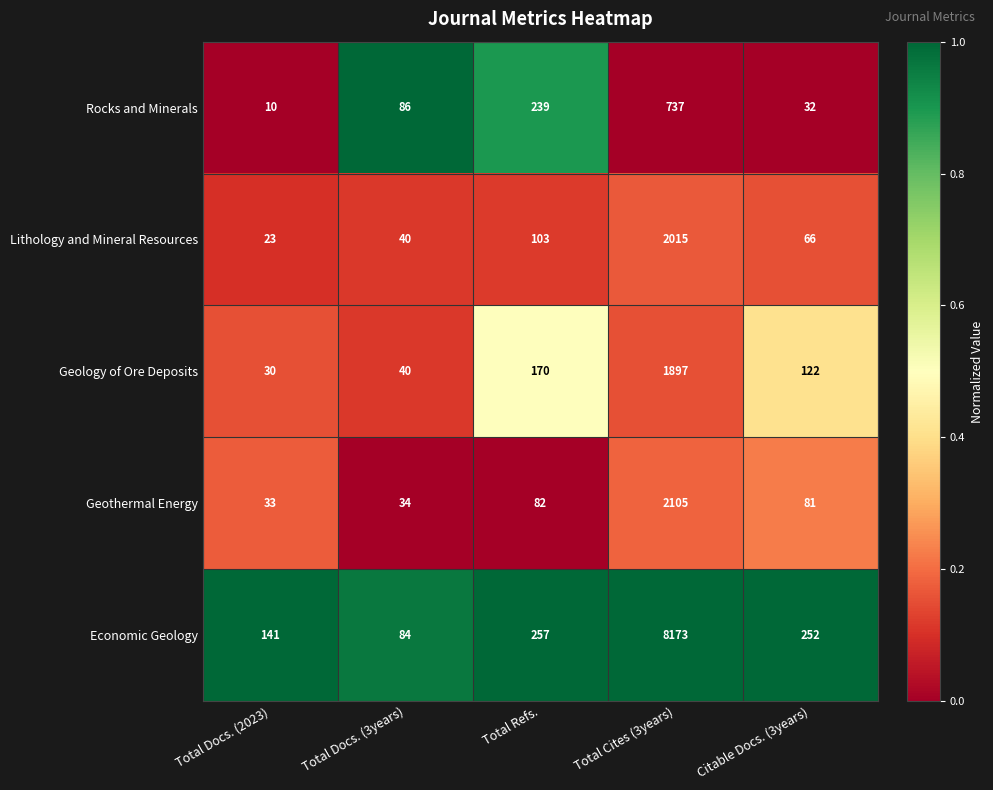

Which category has the lowest value across all series?

Total Docs. (2023)